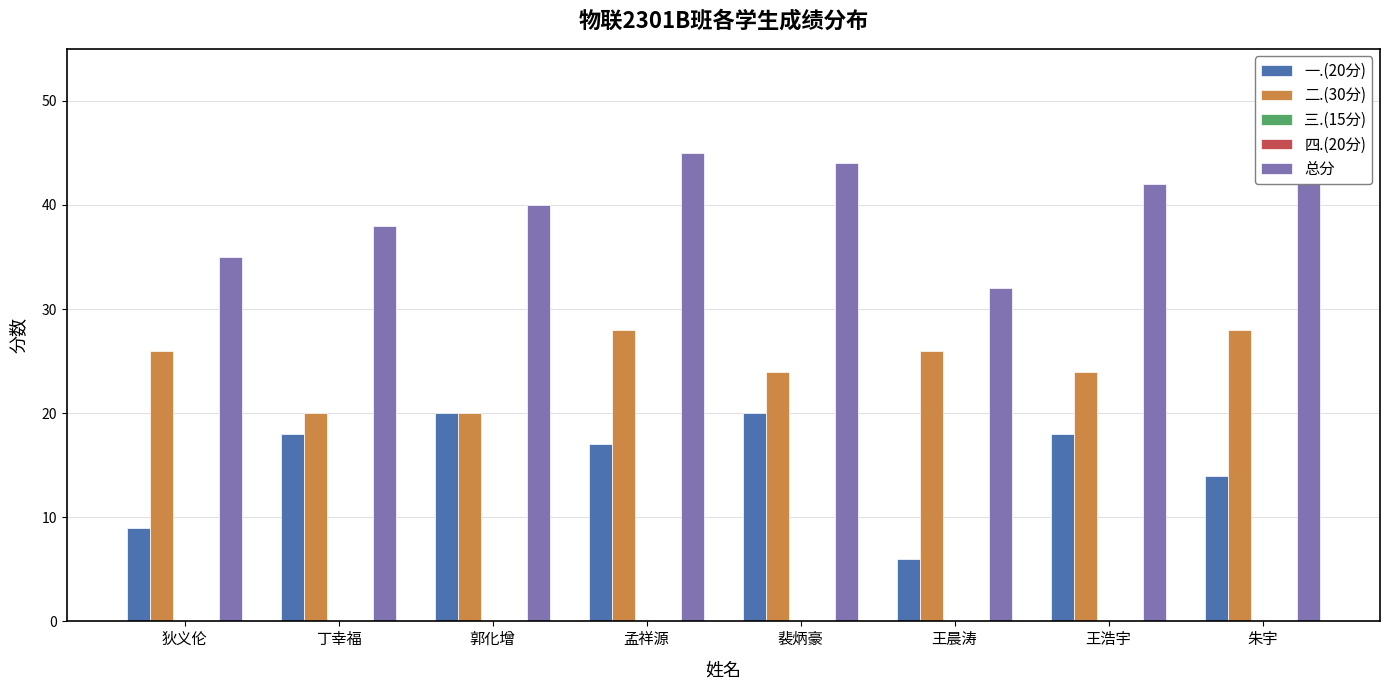

Which series changed the most between 郭化增 and 朱宇?

二.(30分)